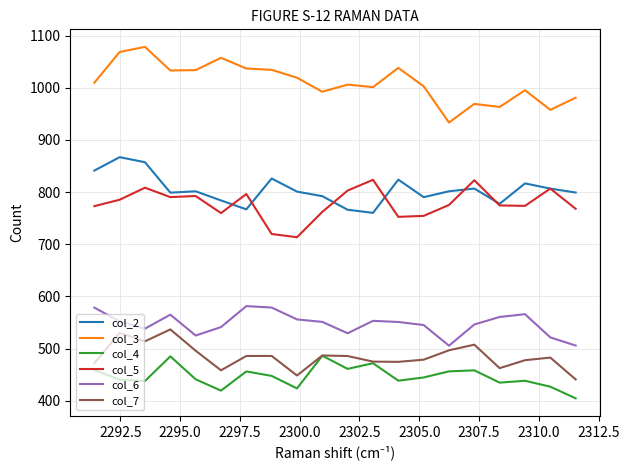

What is the smallest value displayed?

404.8